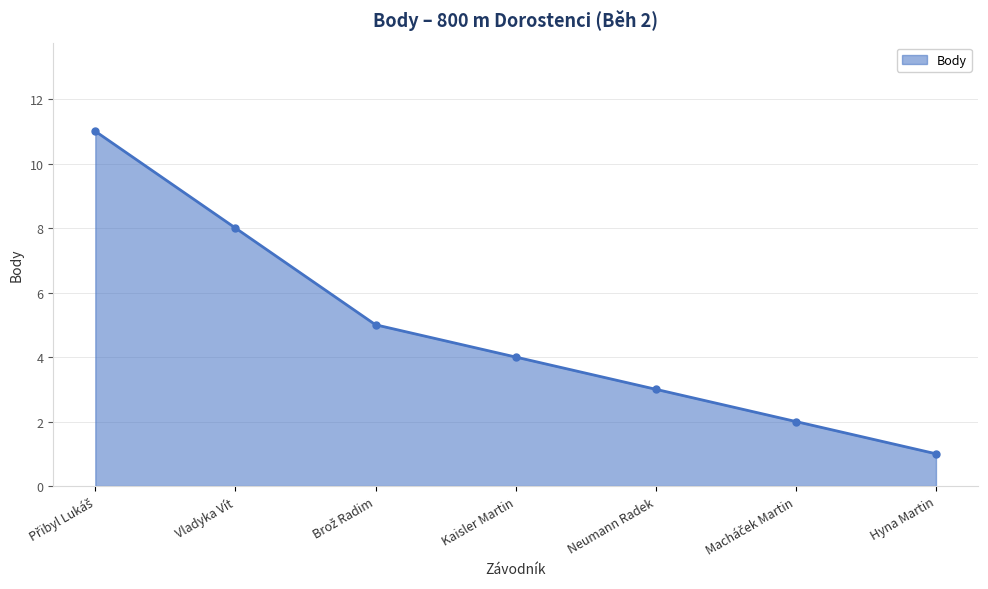

What value does the data have at Vladyka Vít, to the nearest 10?

10